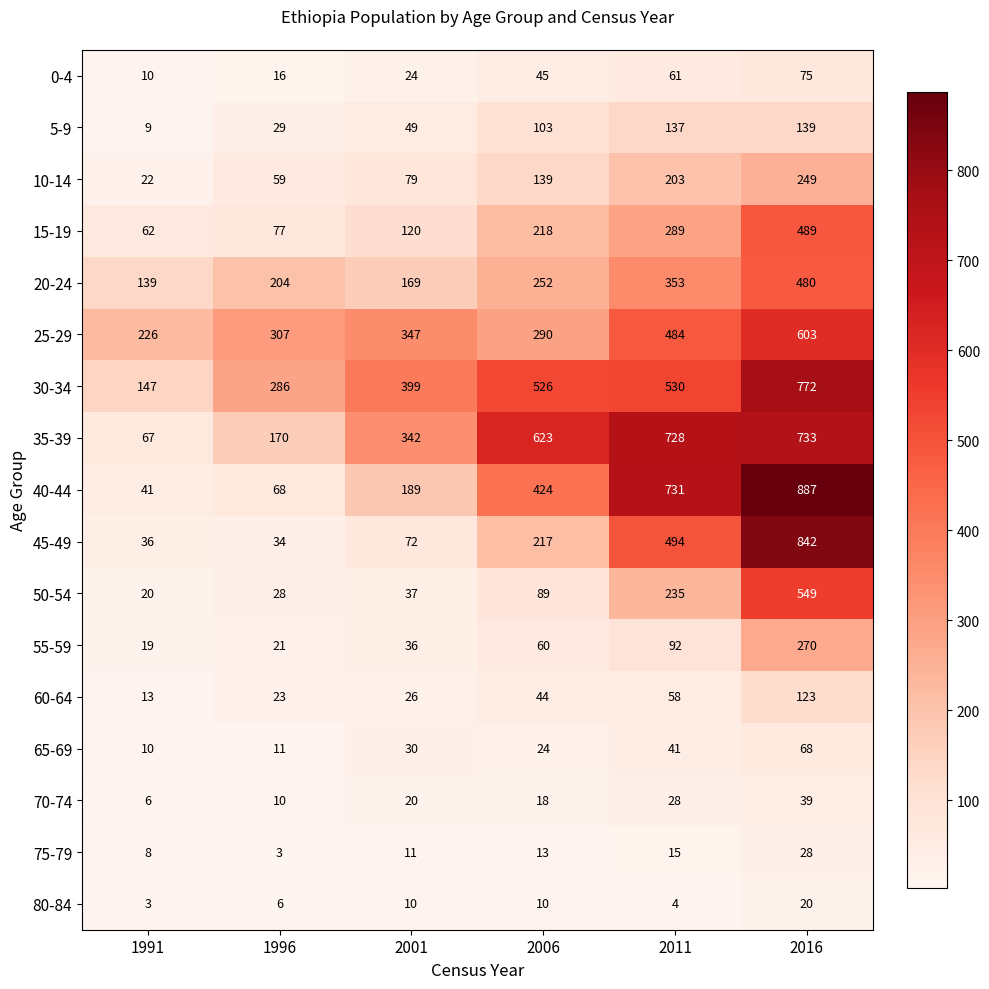

At which label does 20-24 reach its minimum?

1991